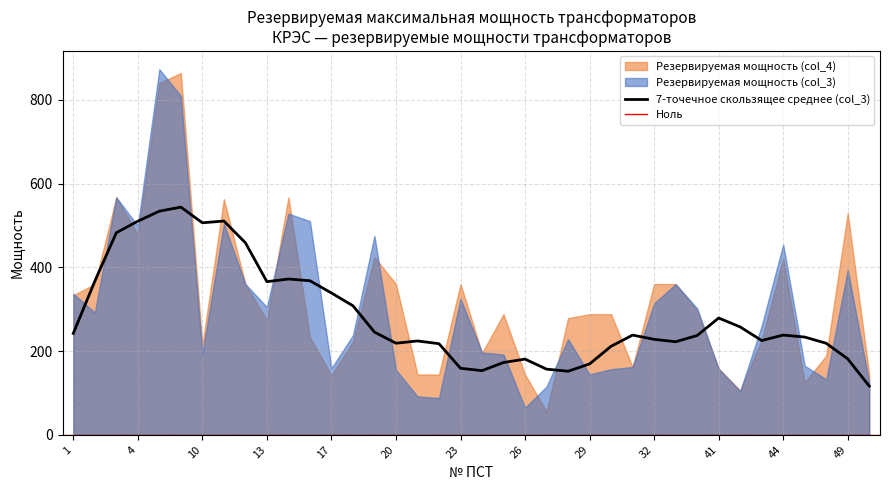

Reading left to right, extract all data points from this chart.

Резервируемая максимальная мощность (col_3): 336.9	292.0	567.0	499.0	873.0	809.5	193.5	504.1	360.0	305.0	528.1	510.3	158.9	237.9	475.1	155.1	91.7	87.8	324.7	196.6	191.8	64.5	115.4	228.2	144.2	156.7	162.0	313.7	360.0	302.0	157.4	104.2	260.6	454.4	164.8	132.5	393.2	124.3
Резервируемая максимальная мощность (col_4): 333.2	360.0	567.0	478.4	840.2	863.9	214.7	562.7	360.0	273.4	567.0	233.5	142.2	221.9	424.4	360.0	144.0	144.0	360.0	195.4	288.0	144.0	55.3	278.5	288.0	288.0	162.0	360.0	360.0	297.9	158.5	105.8	226.5	420.3	125.0	188.9	529.5	144.0